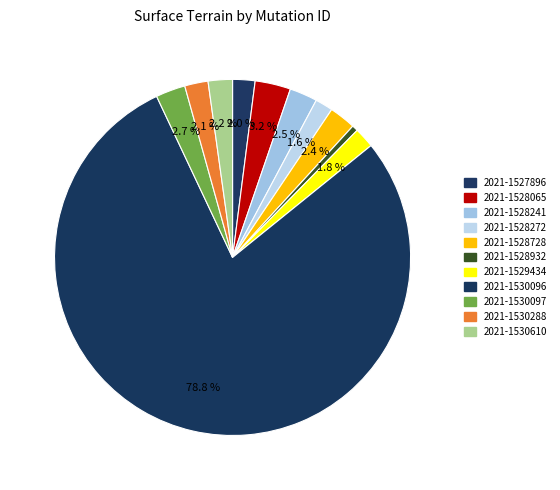

To the nearest percent, what portion does 2021-1527896 represent?

2%